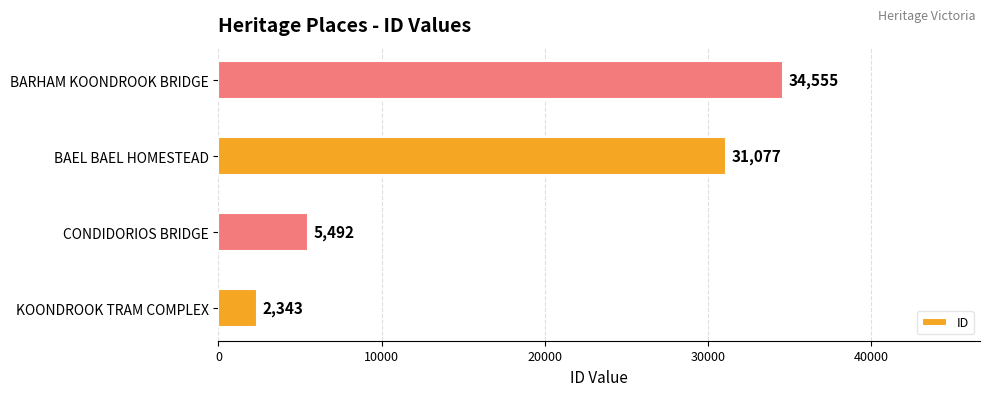

Reading bottom to top, transcribe all the data shown in this chart.

KOONDROOK TRAM COMPLEX=2343	CONDIDORIOS BRIDGE=5492	BAEL BAEL HOMESTEAD=31077	BARHAM KOONDROOK BRIDGE=34555